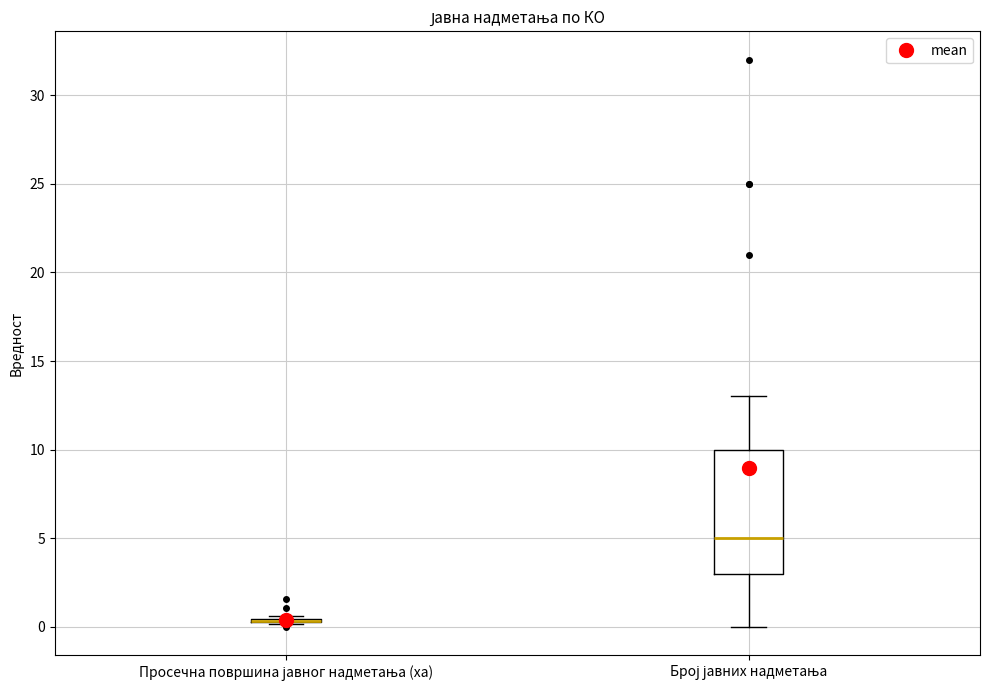

Reading left to right, transcribe this box plot: for each box, give where its median line is, the range the box spans, and where its two whiskers end, as read against the y-axis. The values are not printed on the chart, so give them approximately, as read against the axis.

Просечна површина јавног надметања (ха): box collapsed to a line at 0.5, whiskers 0.0 to 0.5
Број јавних надметања: median 5.0, box 3.0 to 10.0, whiskers 0.0 to 13.0